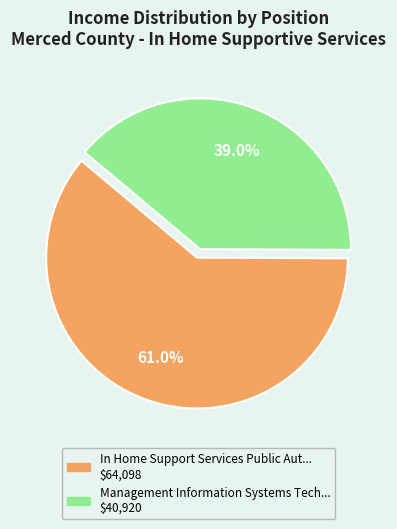

Does any single category account for the majority?

Yes